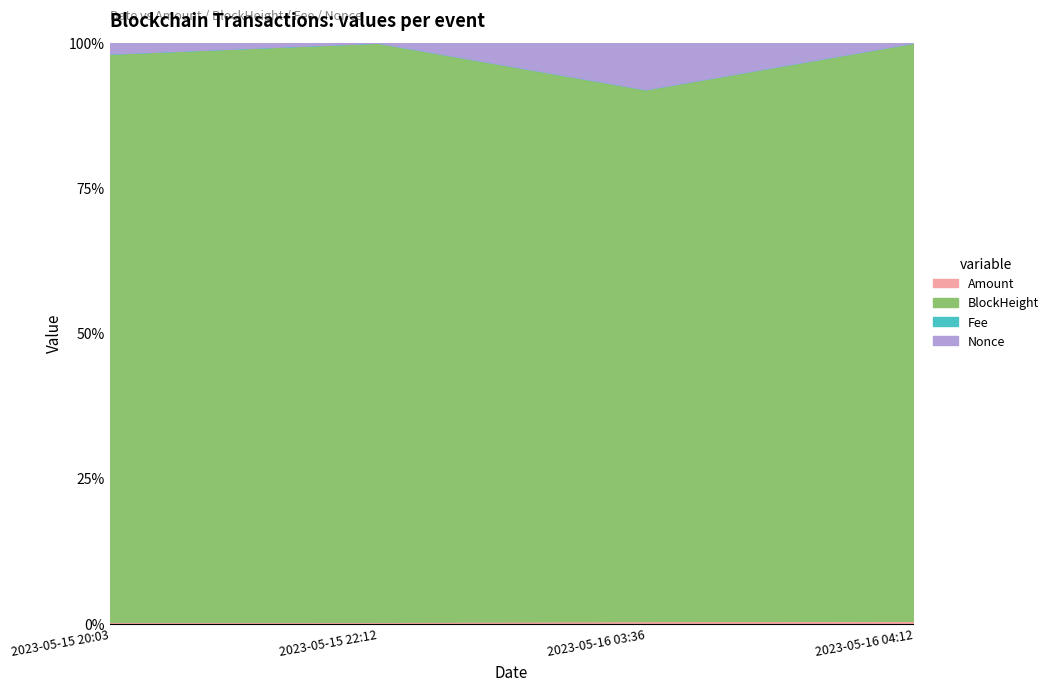

Reading left to right, what are all the values shown in this chart?

Amount: 788.2	787.2	1248.2	1248.2
BlockHeight: 251859.0	251878.0	251937.0	251946.0
Fee: 0.0	0.0	0.0	0.0
Nonce: 4828.0	0.0	22069.0	1.0